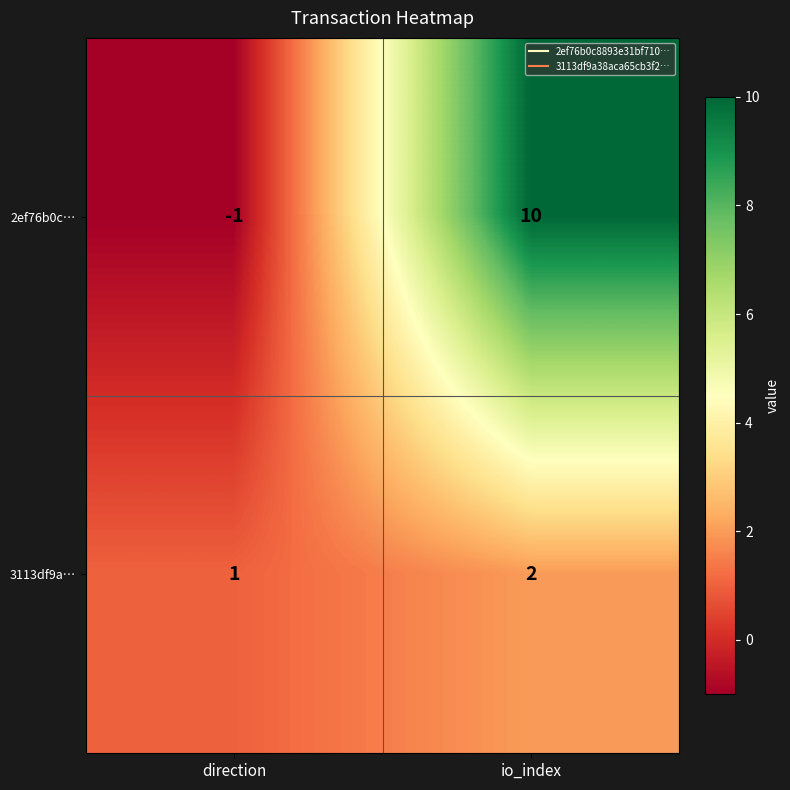

Which category has the lowest value in the 3113df9a… series?

direction